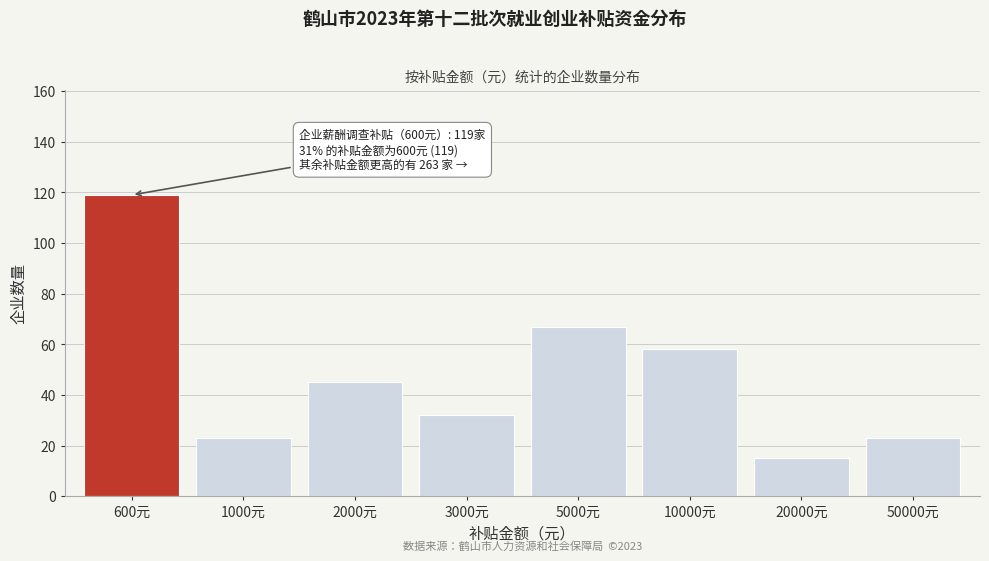

Reading right to left, what are all the values shown in this chart?

23	15	58	67	32	45	23	119